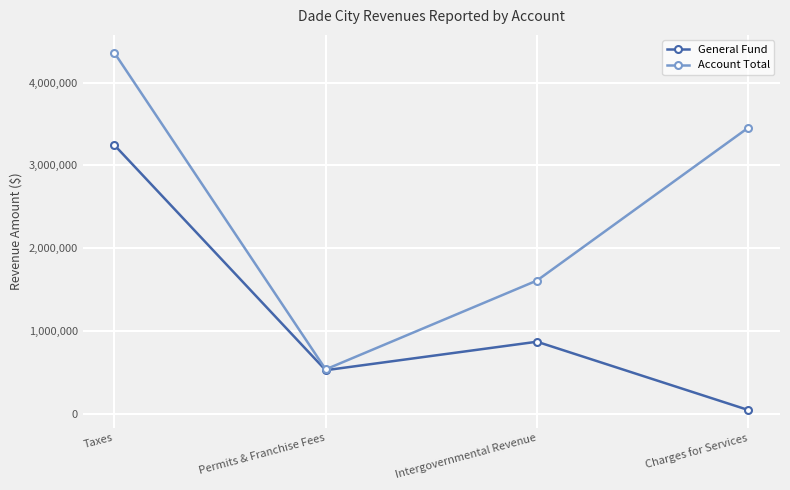

How many lines are shown in the chart?

2